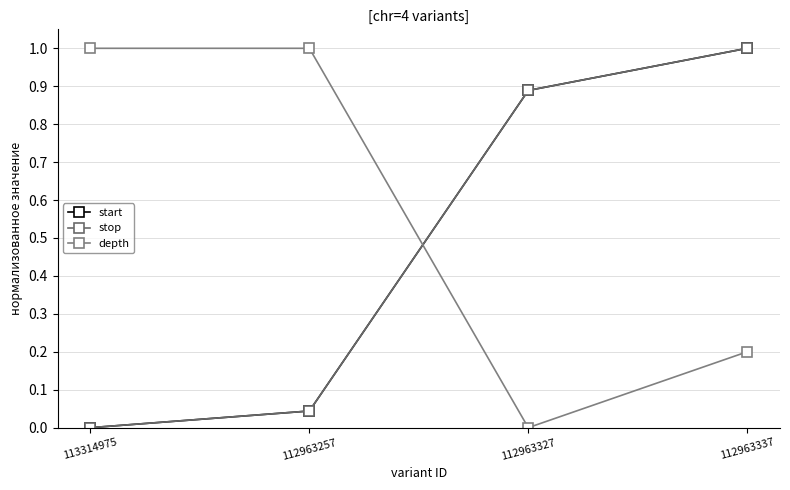

True or false: stop and depth intersect in this chart.

True